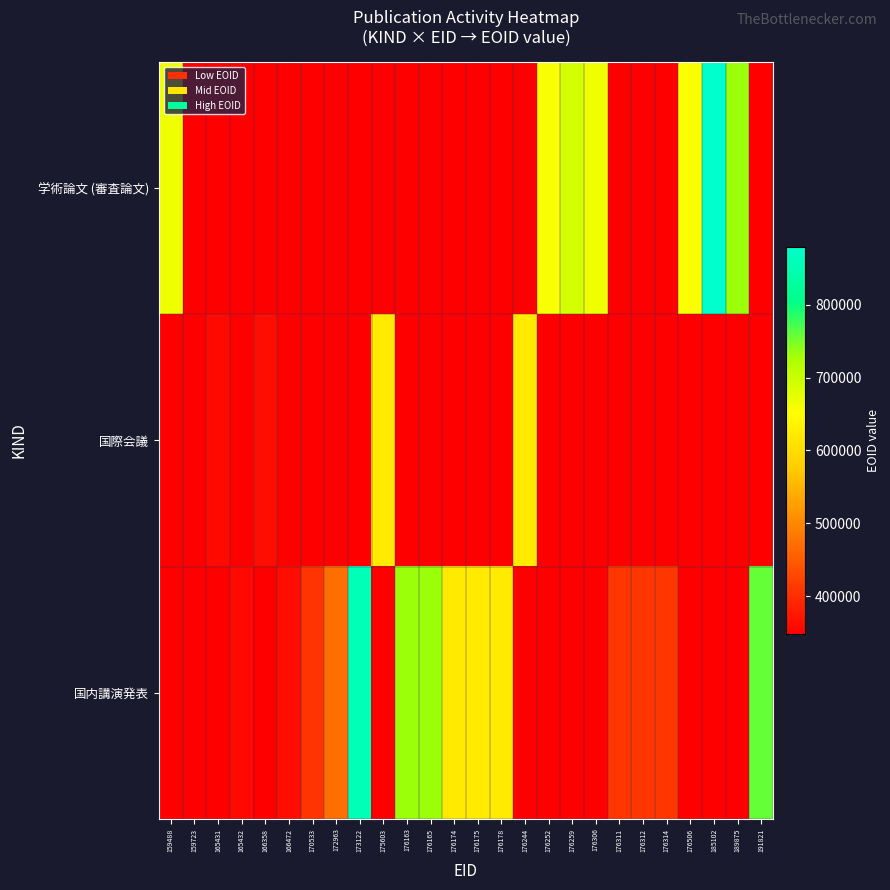

Reading right to left, list all the values displayed in this chart.

学術論文 (審査論文): 191821=0	189875=732935	185102=879387	176506=653852	176314=0	176312=0	176311=0	176306=664078	176259=690210	176252=656134	176244=0	176178=0	176175=0	176174=0	176165=0	176163=0	175603=0	173122=0	172963=0	170533=0	166472=0	166358=0	165432=0	165431=0	159723=0	159488=665033
国際会議: 191821=0	189875=0	185102=0	176506=0	176314=0	176312=0	176311=0	176306=0	176259=0	176252=0	176244=621754	176178=0	176175=0	176174=0	176165=0	176163=0	175603=621753	173122=0	172963=0	170533=0	166472=0	166358=362865	165432=0	165431=359678	159723=0	159488=0
国内講演発表: 191821=758768	189875=0	185102=0	176506=0	176314=409049	176312=409047	176311=409043	176306=0	176259=0	176252=0	176244=0	176178=621792	176175=621757	176174=621797	176165=732934	176163=732933	175603=0	173122=854561	172963=472162	170533=406432	166472=363105	166358=0	165432=359651	165431=0	159723=348203	159488=0